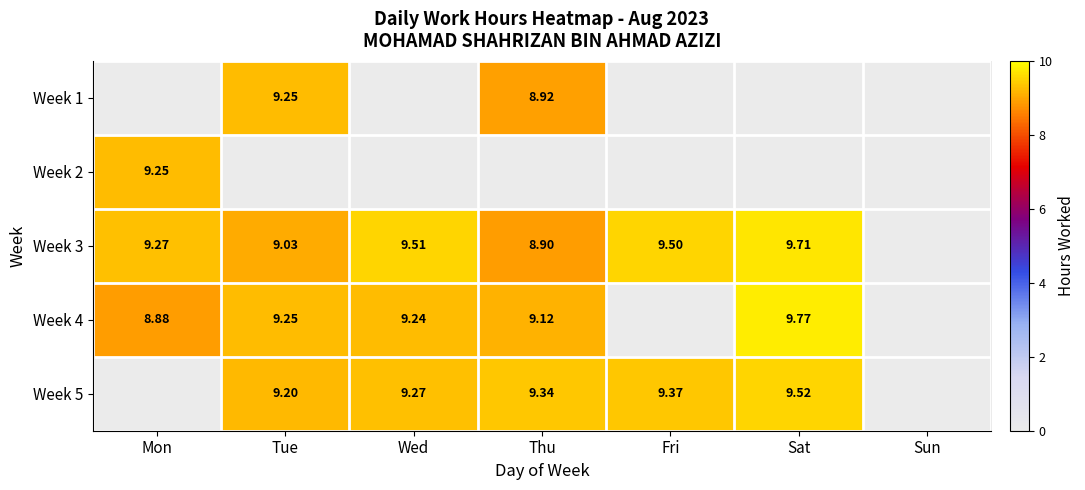

How many distinct data groups are displayed?

5